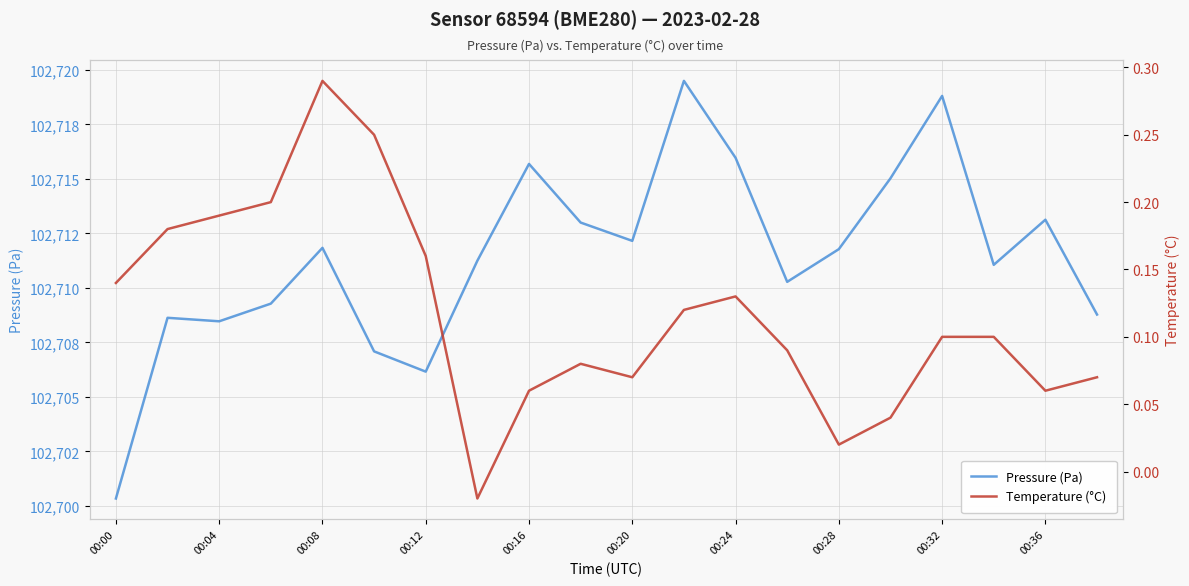

Where is Pressure (Pa) nearest to the value 102709?

19